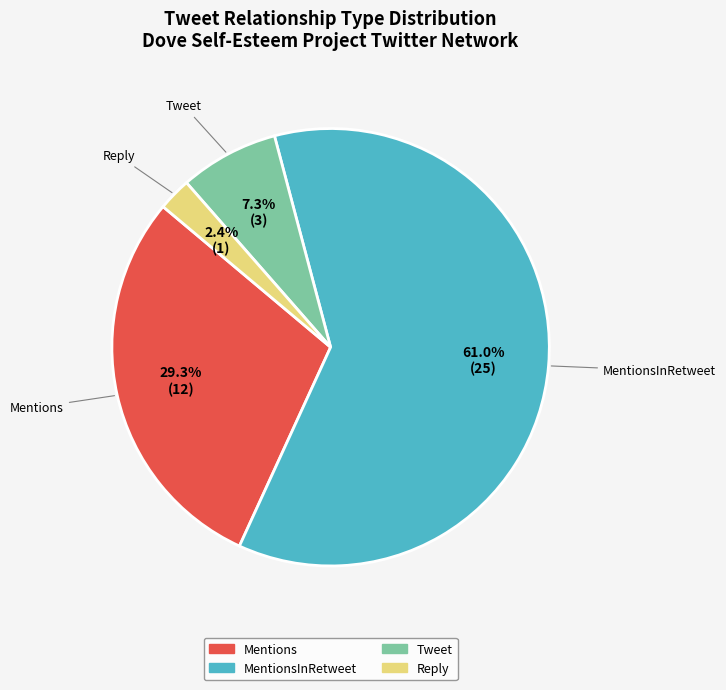

Is there a majority slice in this chart?

Yes